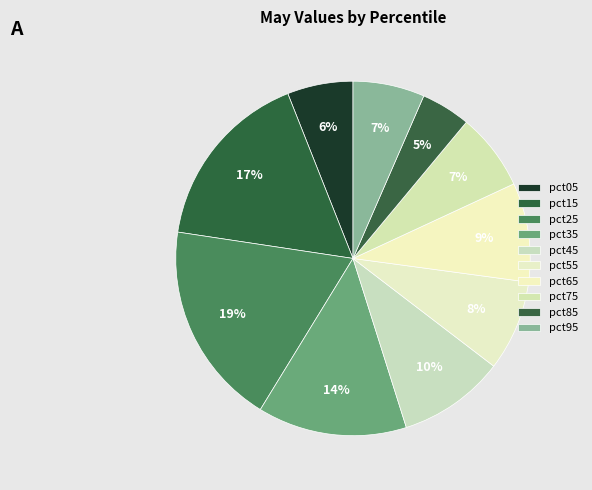

How many segments does this pie chart have?

10